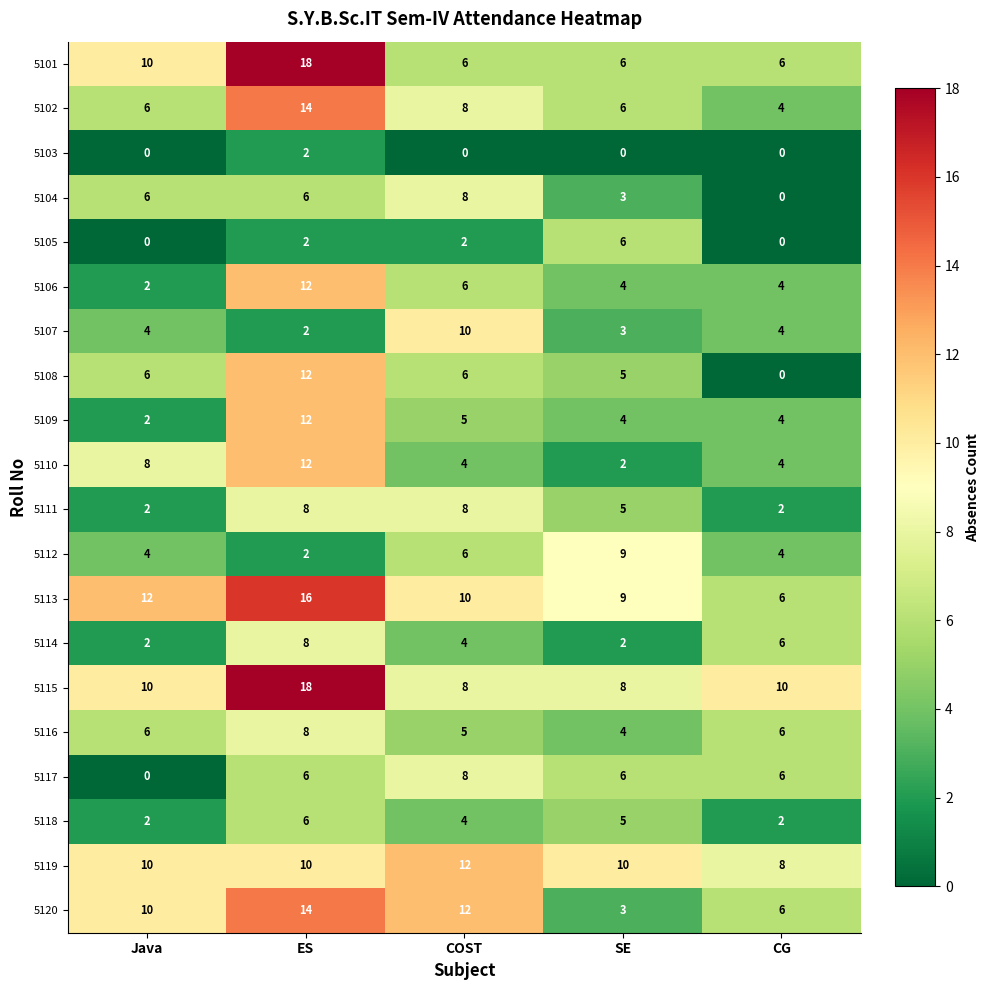

What is the approximate value of 5112 at COST?

6